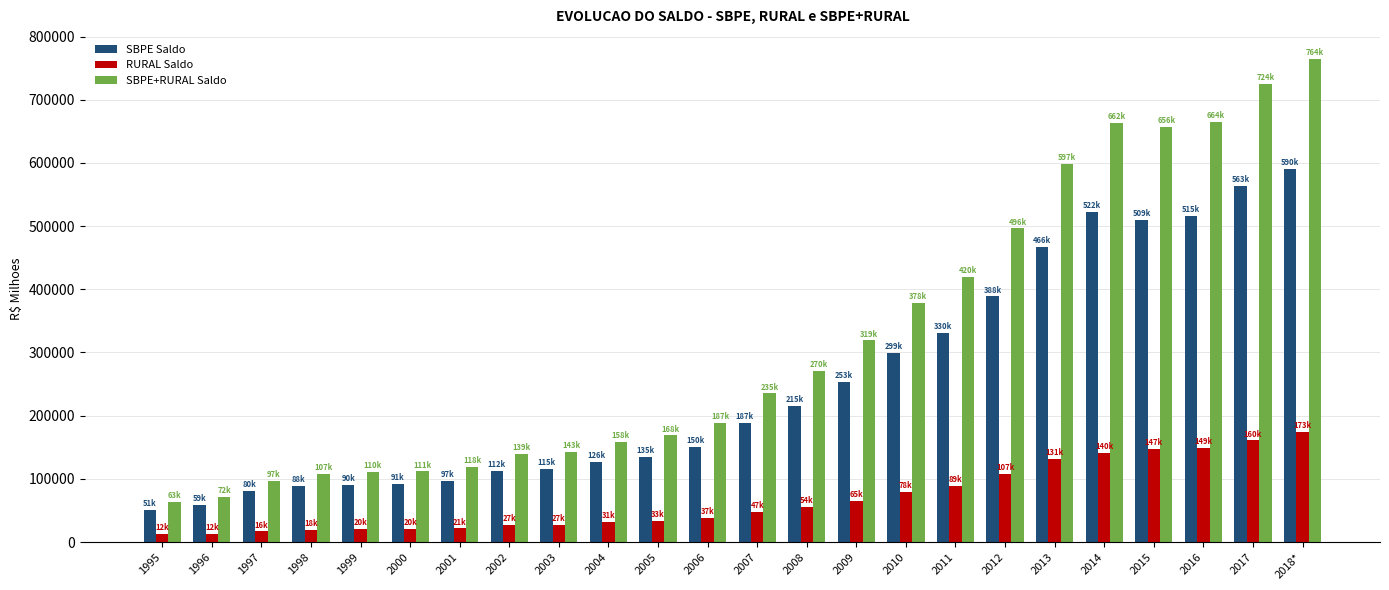

The value of SBPE+RURAL Saldo at 2000 is 32304.1. True or false?

False